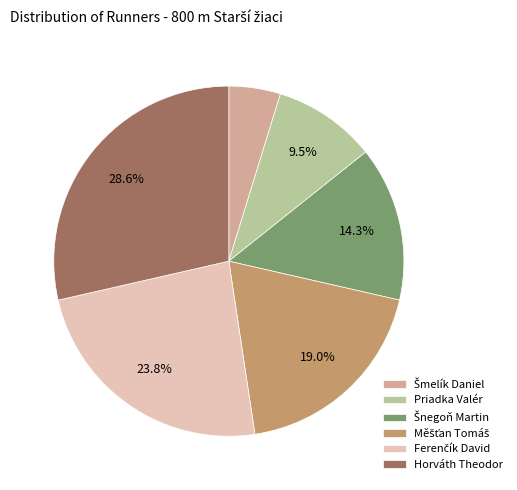

Which has a higher value, Horváth Theodor or Priadka Valér?

Horváth Theodor